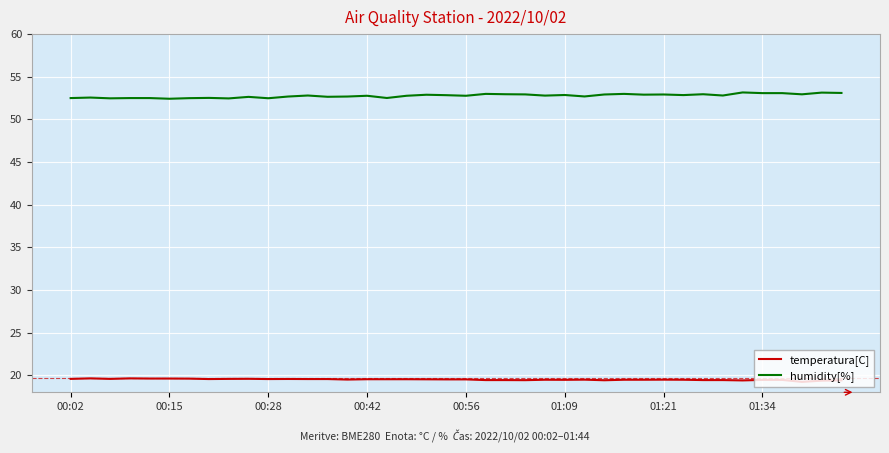

True or false: temperatura[C] and humidity[%] intersect in this chart.

False